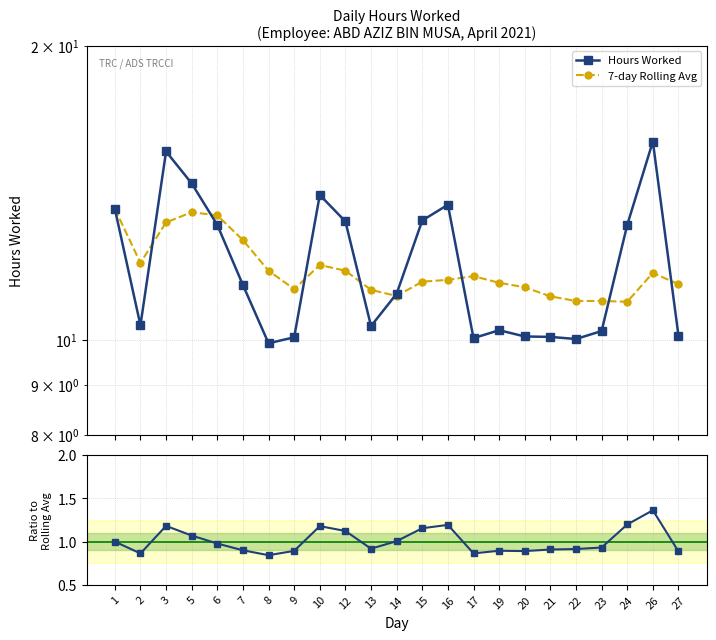

Where is the first local minimum for Ratio to Rolling Avg?

2